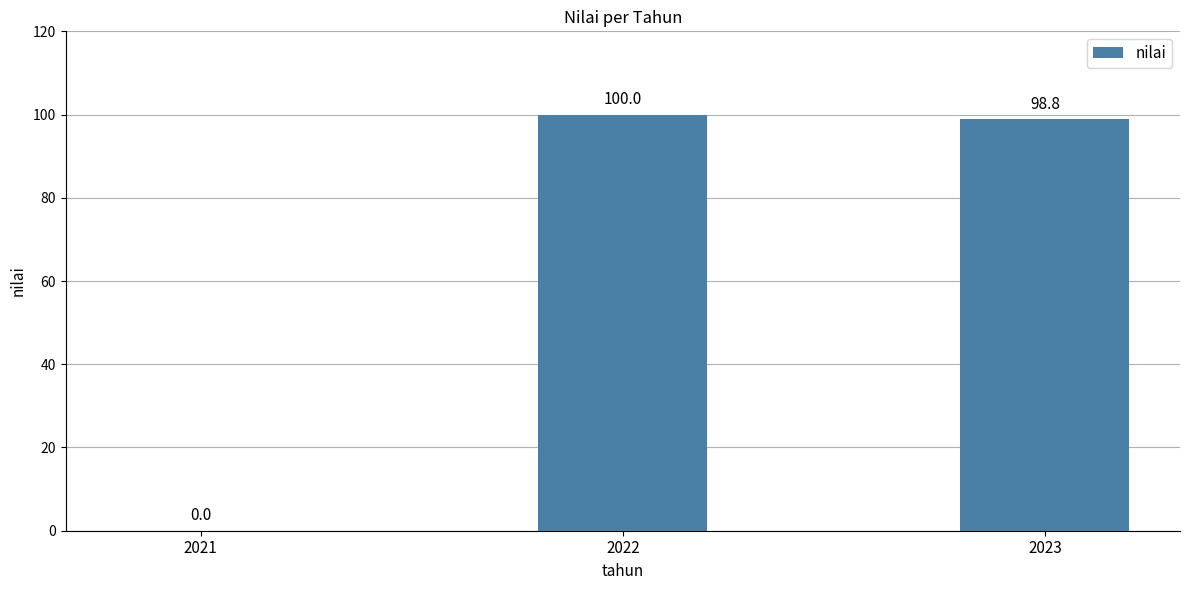

Which label corresponds to the largest value in the chart?

2022